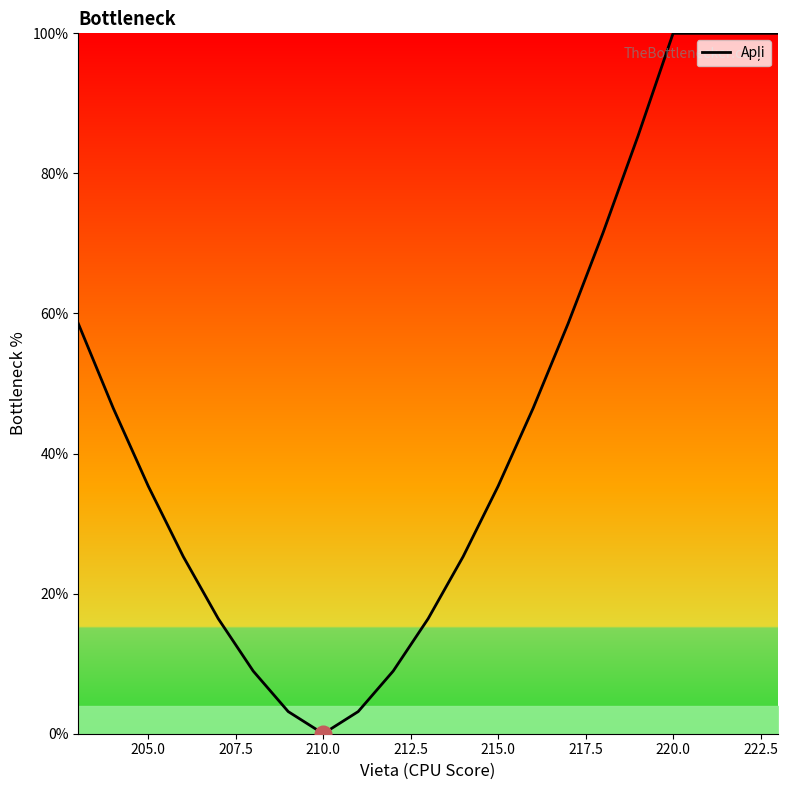

What is the difference between the maximum and minimum values?

100.0